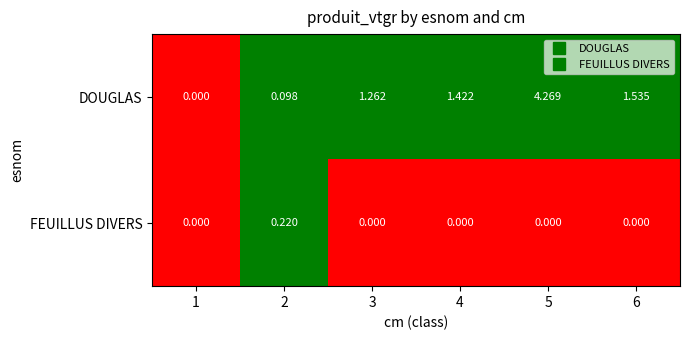

Between 1 and 3, which series saw the biggest shift?

DOUGLAS